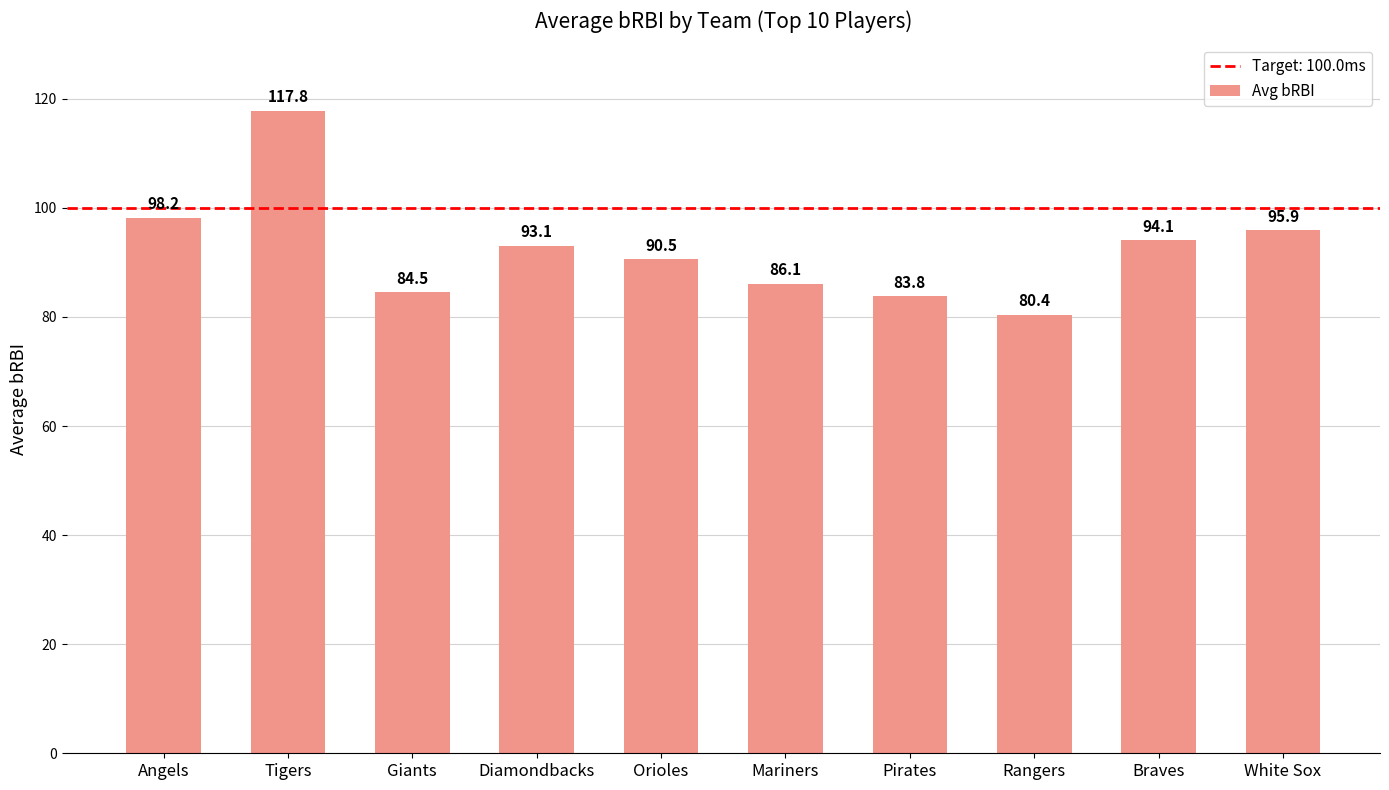

The chart shows a value of 143.5 at Angels. True or false?

False